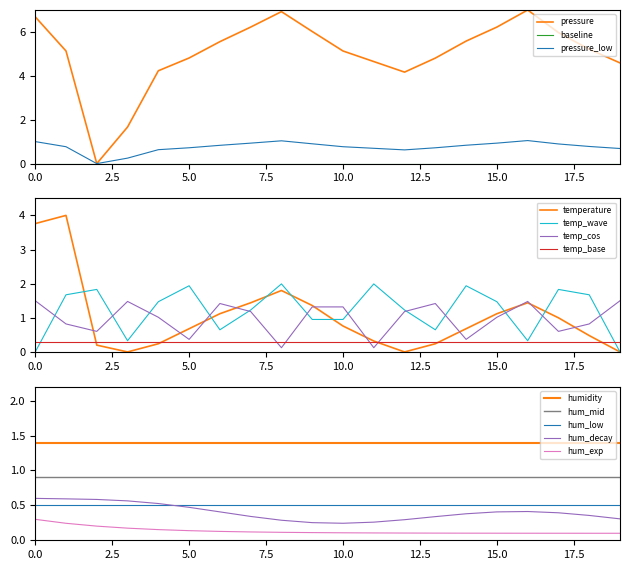

In temperature, how many points are higher than both neighbors (excluding endpoints)?

3